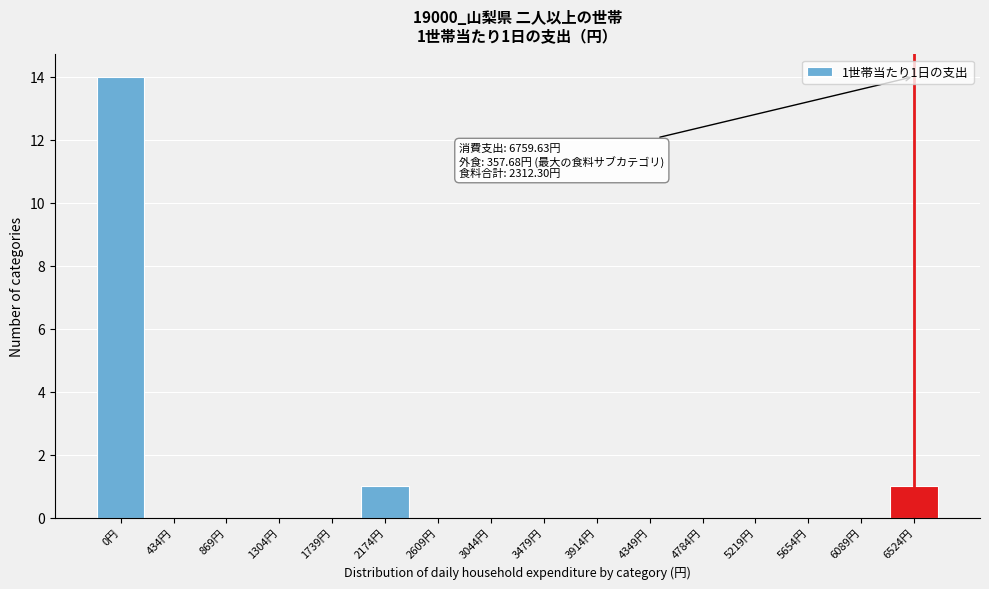

Reading right to left, extract all data points from this chart.

6524円=1	6089円=0	5654円=0	5219円=0	4784円=0	4349円=0	3914円=0	3479円=0	3044円=0	2609円=0	2174円=1	1739円=0	1304円=0	869円=0	434円=0	0円=14